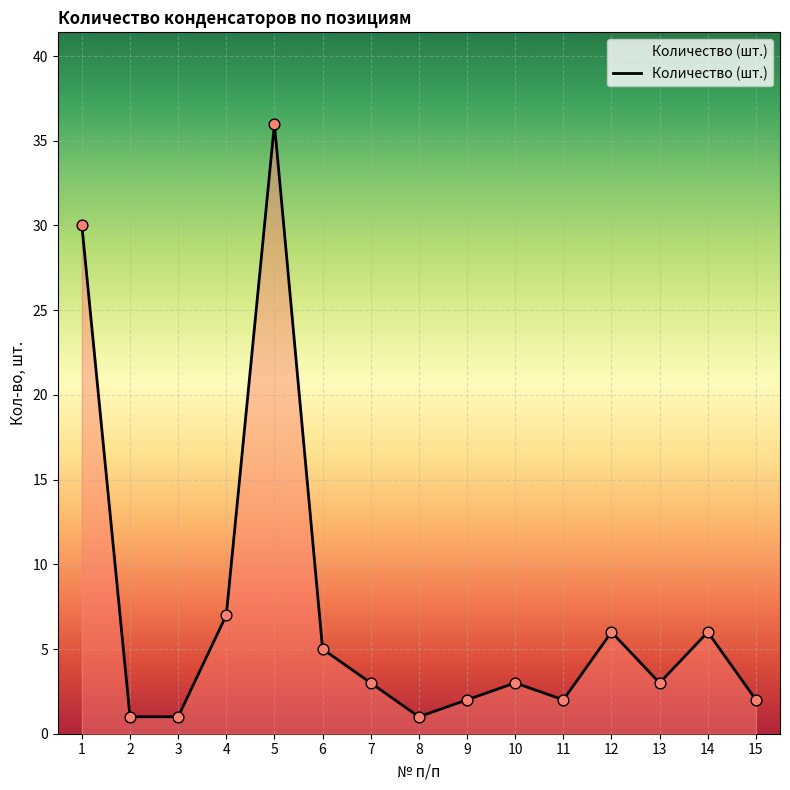

Approximately how many times larger is the value at 3 compared to 15?

0.5